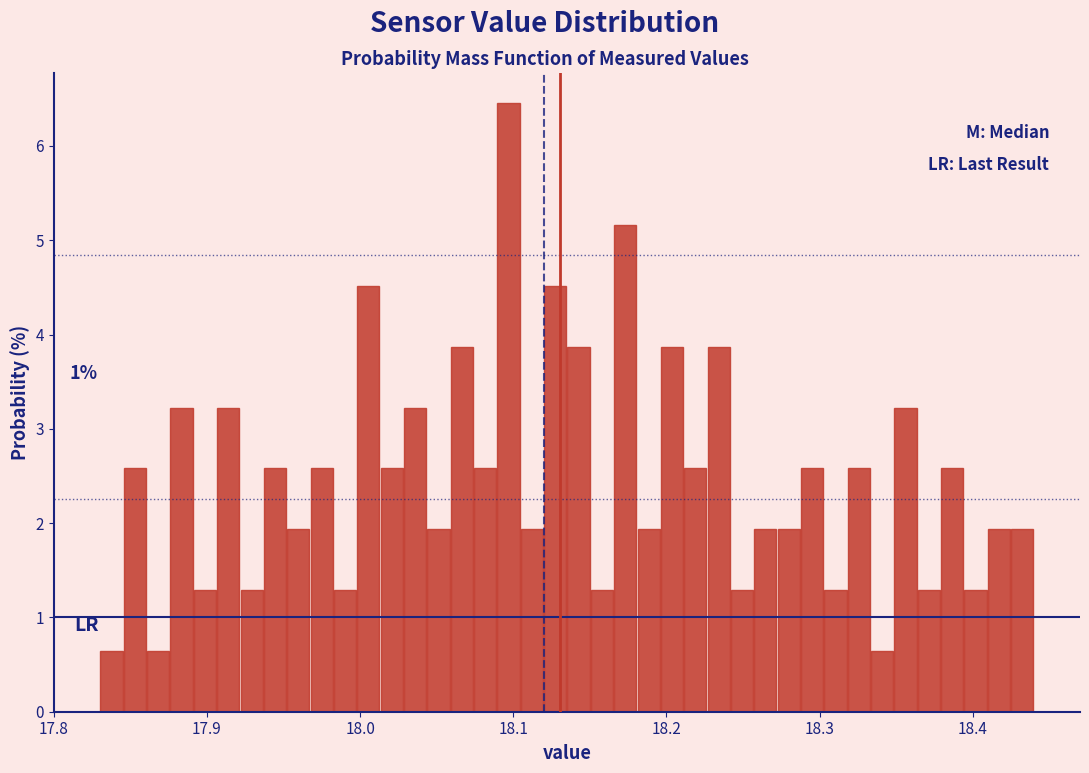

Read against the x-axis, roughly where is the centre of the tallest bar?

18.10